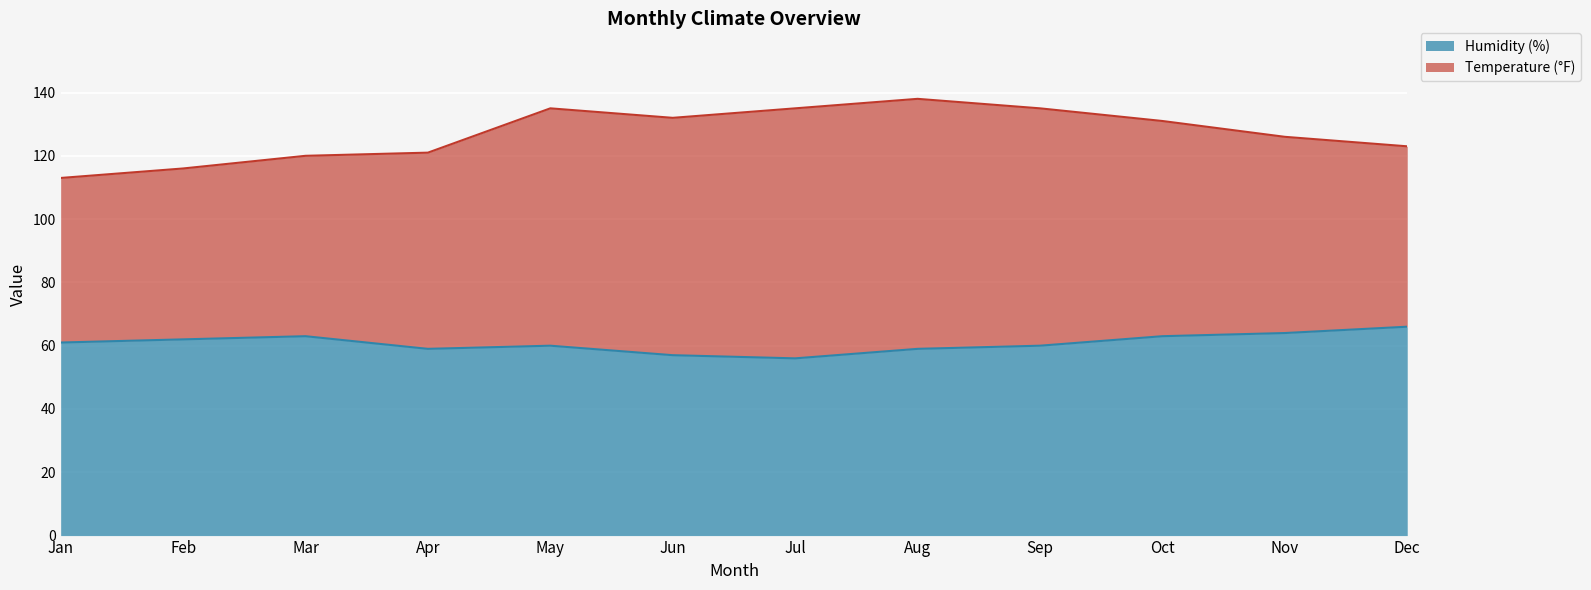

True or false: Humidity (%) has a value of 95 at Dec.

False